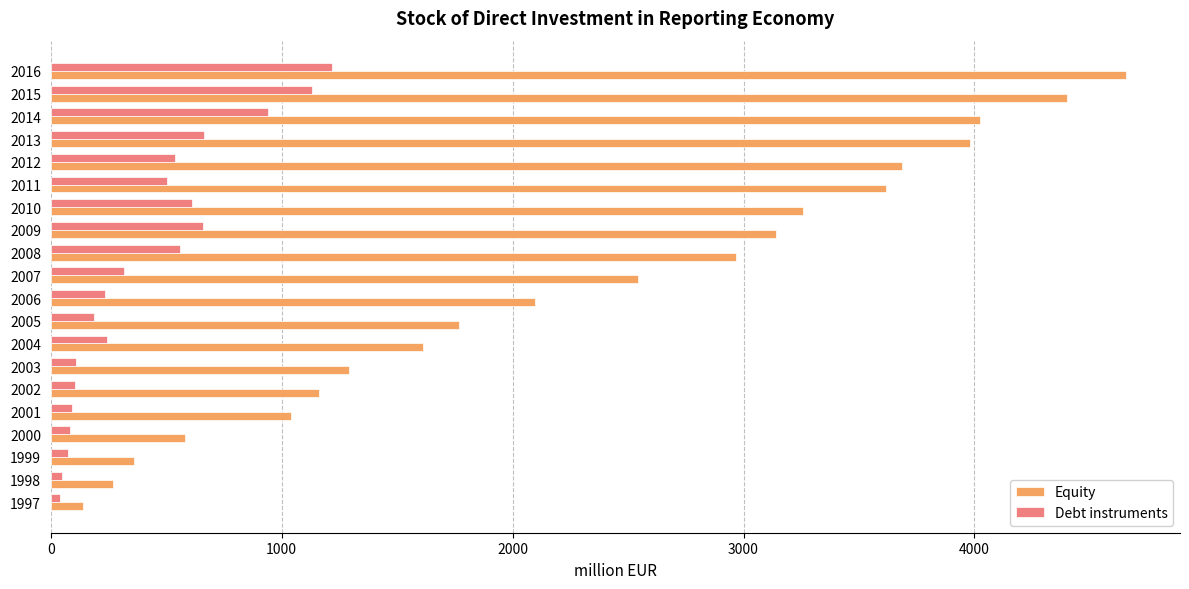

What is the sum of all Equity values?

46594.2